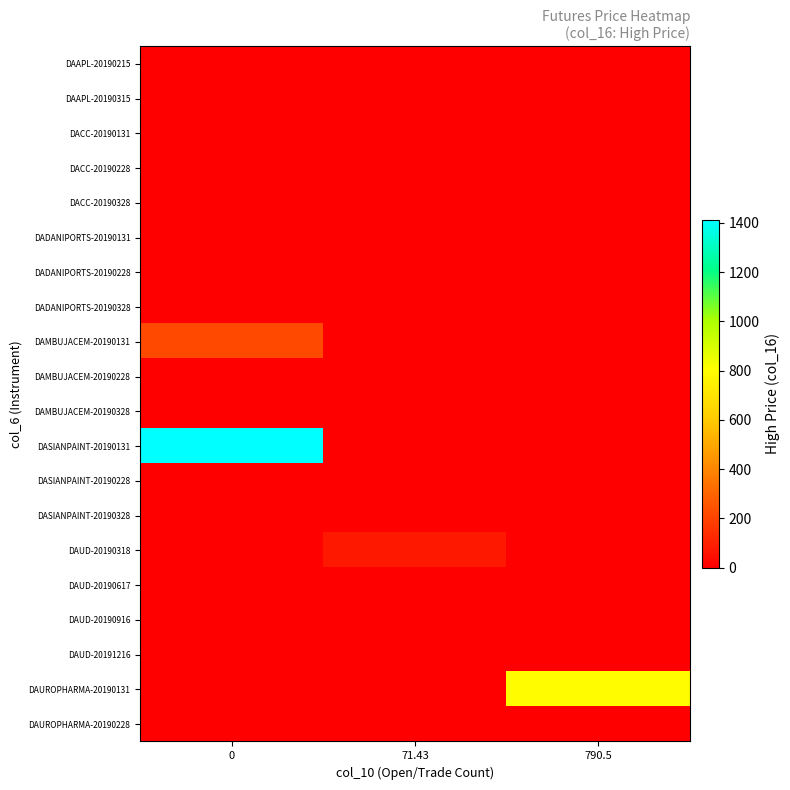

Reading left to right, transcribe all the data shown in this chart.

DAAPL-20190215: 0=0.0	71.43=0.0	790.5=0.0
DAAPL-20190315: 0=0.0	71.43=0.0	790.5=0.0
DACC-20190131: 0=0.0	71.43=0.0	790.5=0.0
DACC-20190228: 0=0.0	71.43=0.0	790.5=0.0
DACC-20190328: 0=0.0	71.43=0.0	790.5=0.0
DADANIPORTS-20190131: 0=0.0	71.43=0.0	790.5=0.0
DADANIPORTS-20190228: 0=0.0	71.43=0.0	790.5=0.0
DADANIPORTS-20190328: 0=0.0	71.43=0.0	790.5=0.0
DAMBUJACEM-20190131: 0=217.5	71.43=0.0	790.5=0.0
DAMBUJACEM-20190228: 0=0.0	71.43=0.0	790.5=0.0
DAMBUJACEM-20190328: 0=0.0	71.43=0.0	790.5=0.0
DASIANPAINT-20190131: 0=1410.0	71.43=0.0	790.5=0.0
DASIANPAINT-20190228: 0=0.0	71.43=0.0	790.5=0.0
DASIANPAINT-20190328: 0=0.0	71.43=0.0	790.5=0.0
DAUD-20190318: 0=0.0	71.43=72.5	790.5=0.0
DAUD-20190617: 0=0.0	71.43=0.0	790.5=0.0
DAUD-20190916: 0=0.0	71.43=0.0	790.5=0.0
DAUD-20191216: 0=0.0	71.43=0.0	790.5=0.0
DAUROPHARMA-20190131: 0=0.0	71.43=0.0	790.5=794.4
DAUROPHARMA-20190228: 0=0.0	71.43=0.0	790.5=0.0